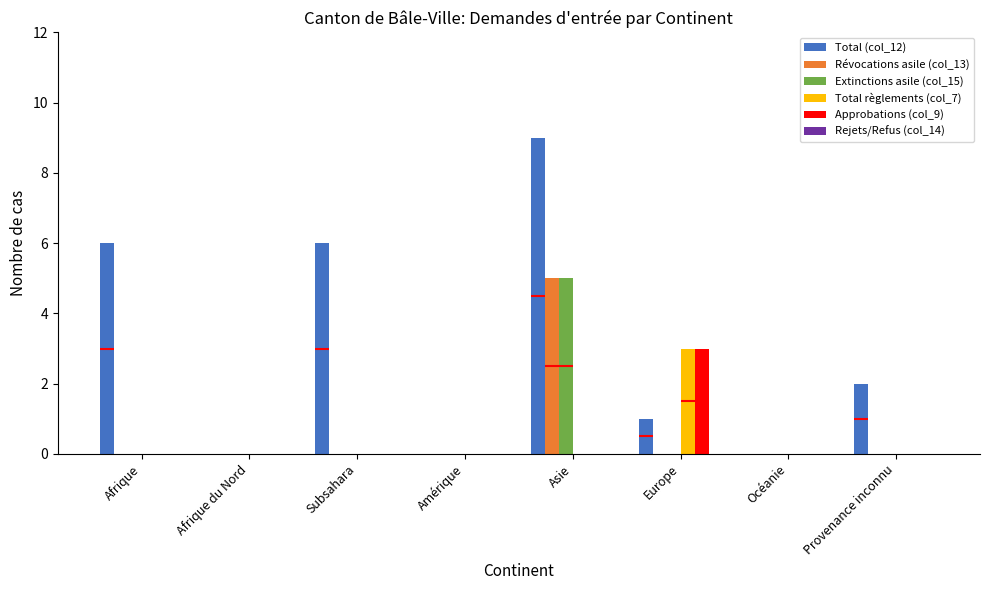

True or false: Approbations (col_9) has a value of 0 at Afrique.

True